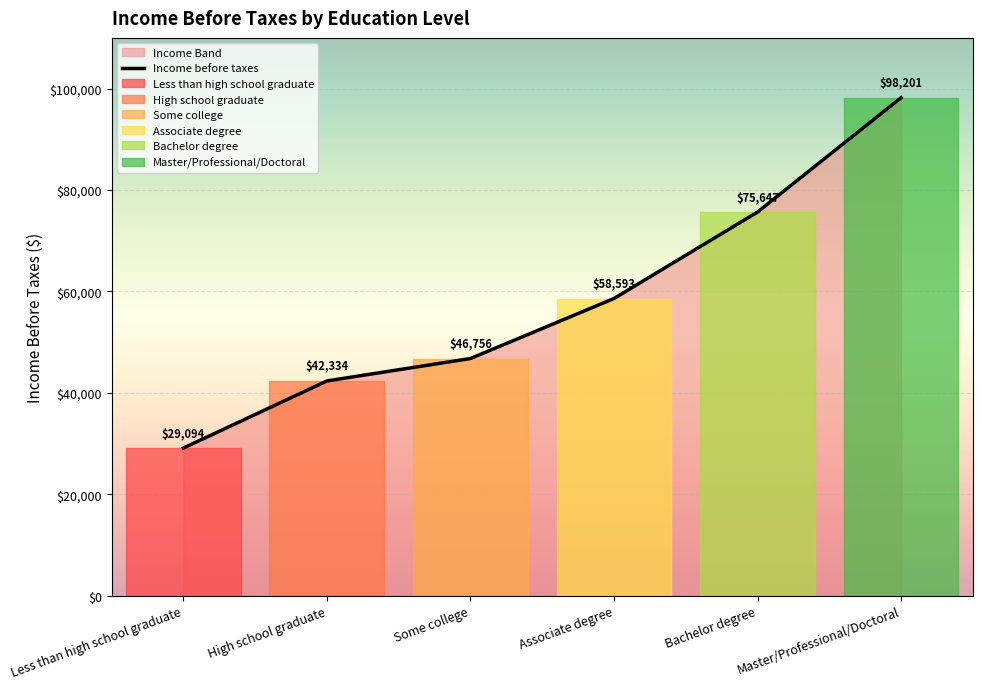

List the labels in order of value, smallest first.

Less than high school graduate, High school graduate, Some college, Associate degree, Bachelor degree, Master/Professional/Doctoral